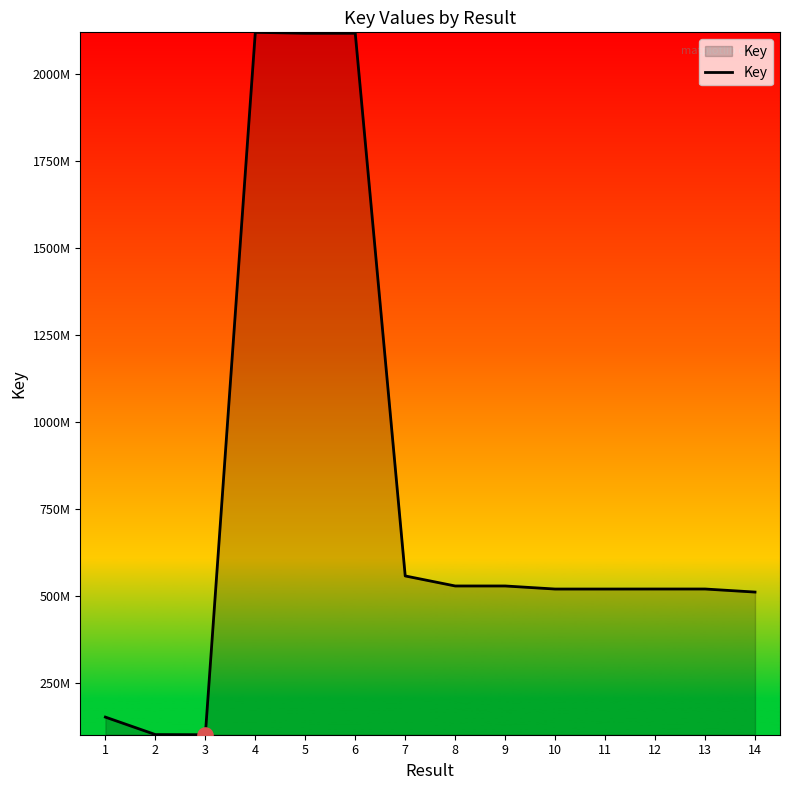

Is this an area chart (filled region under the line)?

Yes